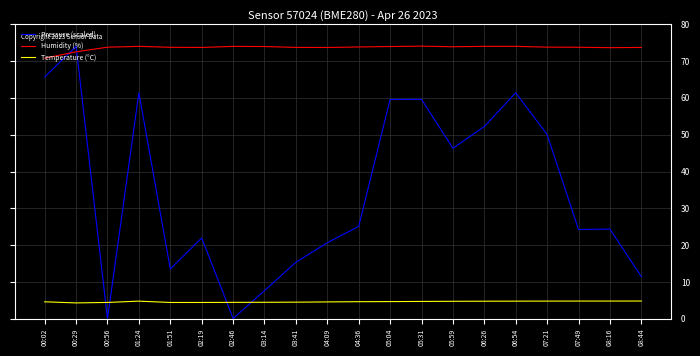

How many lines are shown in the chart?

3